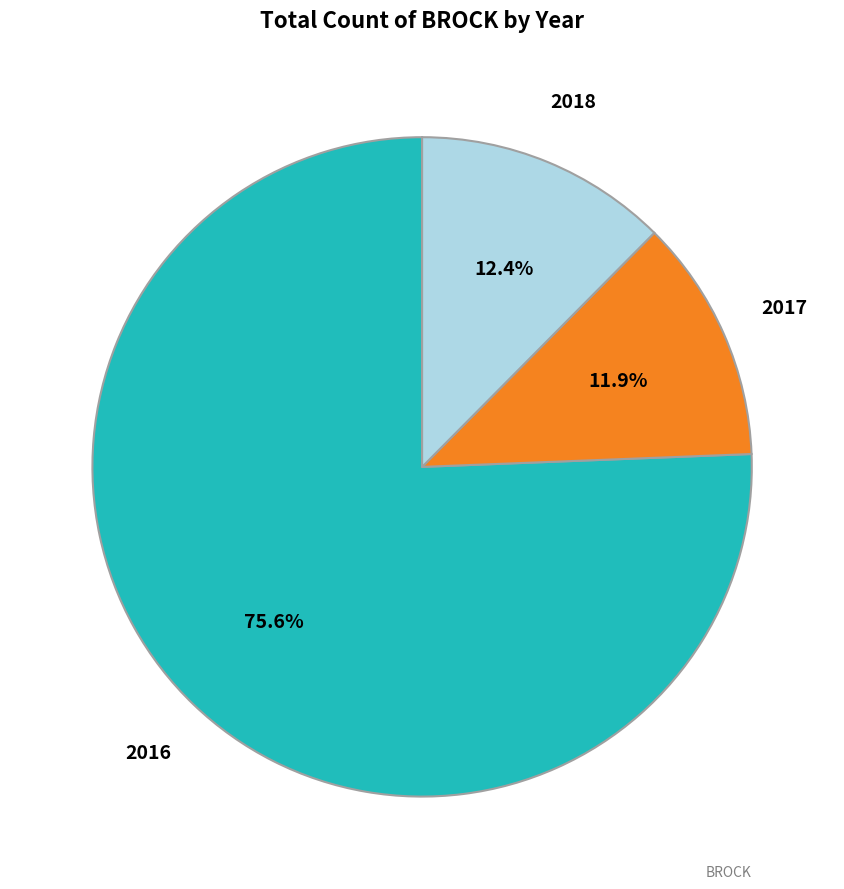

Which slice is the largest?

2016